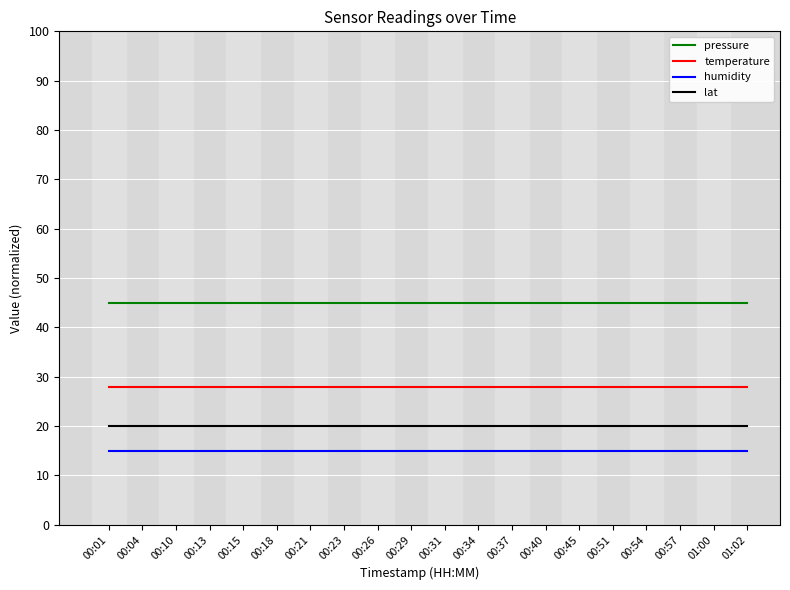

Reading right to left, what are all the values shown in this chart?

pressure: 01:02=45.0	01:00=45.0	00:57=45.0	00:54=45.0	00:51=45.0	00:45=45.0	00:40=45.0	00:37=45.0	00:34=45.0	00:31=45.0	00:29=45.0	00:26=45.0	00:23=45.0	00:21=45.0	00:18=45.0	00:15=45.0	00:13=45.0	00:10=45.0	00:04=45.0	00:01=45.0
temperature: 01:02=28.0	01:00=28.0	00:57=28.0	00:54=28.0	00:51=28.0	00:45=28.0	00:40=28.0	00:37=28.0	00:34=28.0	00:31=28.0	00:29=28.0	00:26=28.0	00:23=28.0	00:21=28.0	00:18=28.0	00:15=28.0	00:13=28.0	00:10=28.0	00:04=28.0	00:01=28.0
humidity: 01:02=15.0	01:00=15.0	00:57=15.0	00:54=15.0	00:51=15.0	00:45=15.0	00:40=15.0	00:37=15.0	00:34=15.0	00:31=15.0	00:29=15.0	00:26=15.0	00:23=15.0	00:21=15.0	00:18=15.0	00:15=15.0	00:13=15.0	00:10=15.0	00:04=15.0	00:01=15.0
lat: 01:02=19.9	01:00=19.9	00:57=19.9	00:54=19.9	00:51=19.9	00:45=19.9	00:40=19.9	00:37=19.9	00:34=19.9	00:31=19.9	00:29=19.9	00:26=19.9	00:23=19.9	00:21=19.9	00:18=19.9	00:15=19.9	00:13=19.9	00:10=19.9	00:04=19.9	00:01=19.9